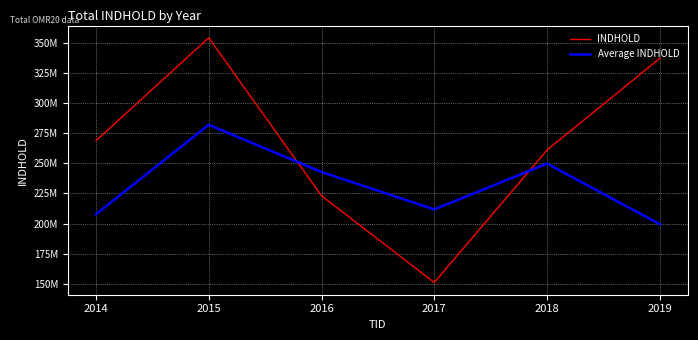

What is the difference between the maximum and minimum values in the INDHOLD series?

203332614.0